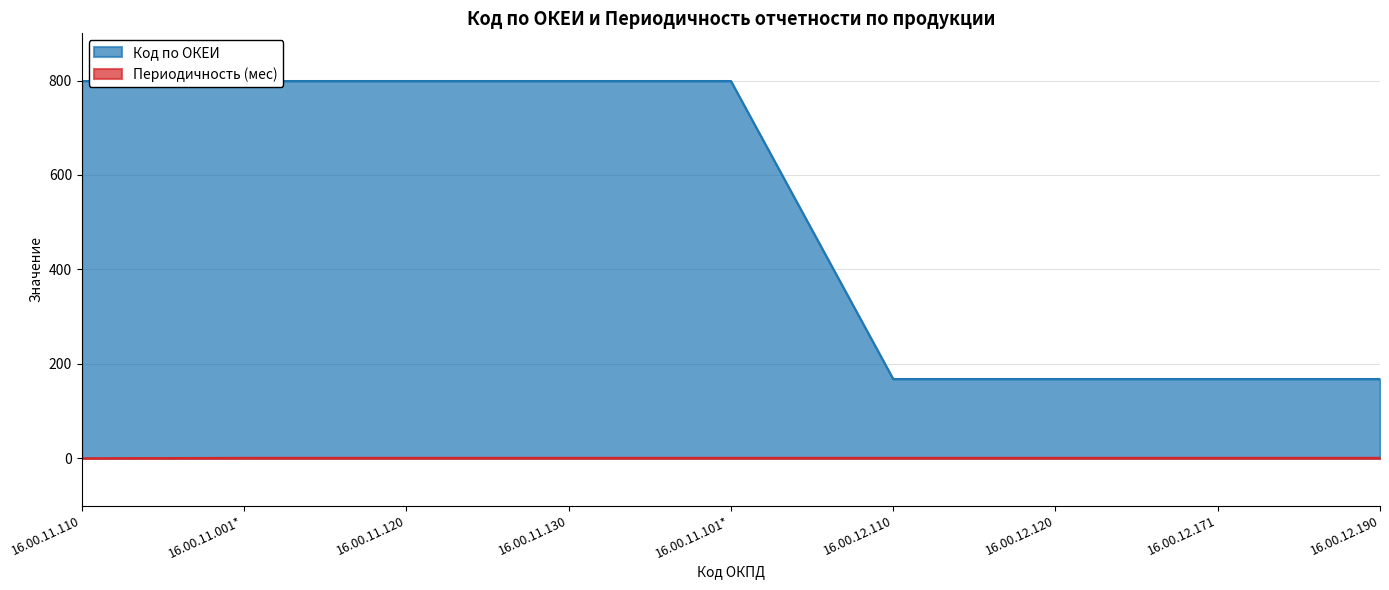

What is the average value of the Периодичность (мес) series?

1